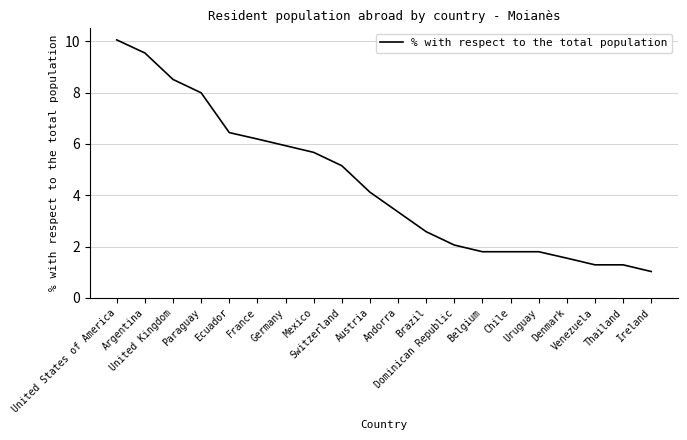

Reading left to right, list all the values displayed in this chart.

10.1	9.5	8.5	8.0	6.4	6.2	5.9	5.7	5.2	4.1	3.4	2.6	2.1	1.8	1.8	1.8	1.6	1.3	1.3	1.0